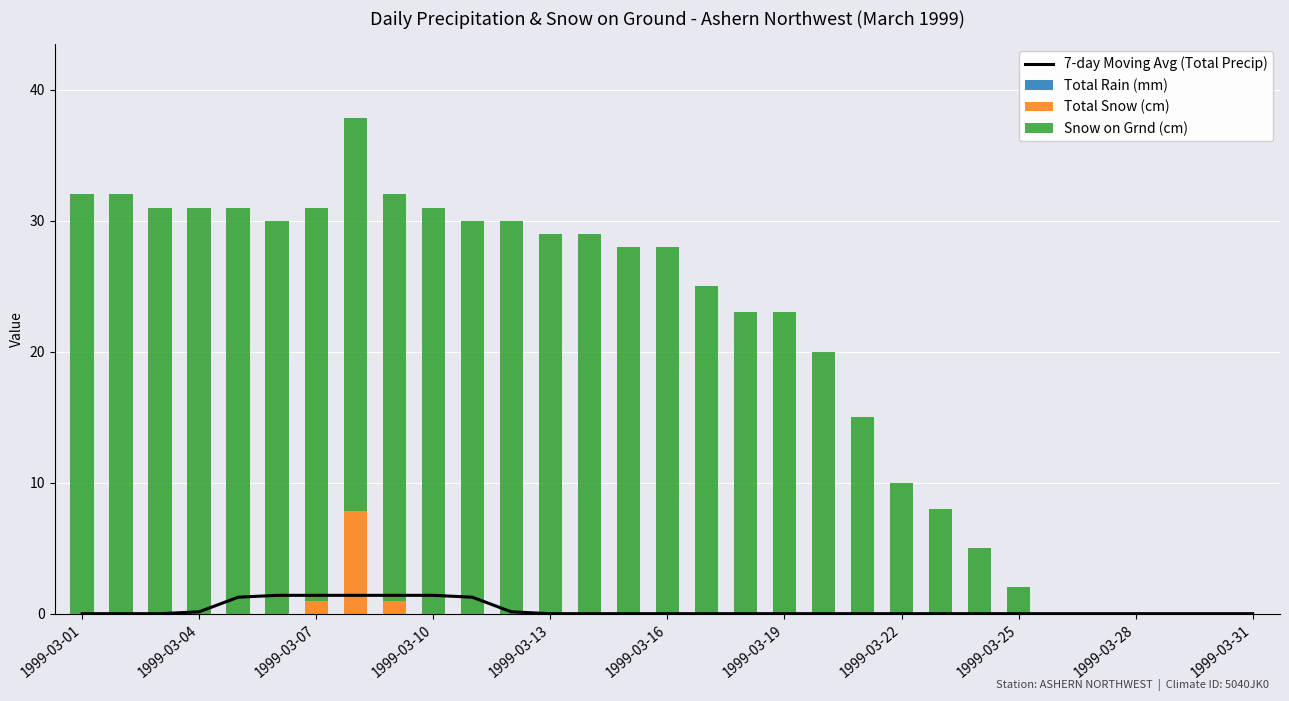

How many distinct data groups are displayed?

4